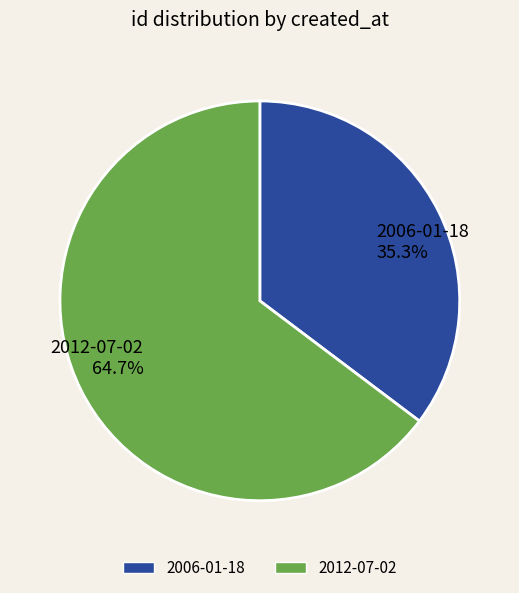

To the nearest percent, what is the average slice percentage?

50%